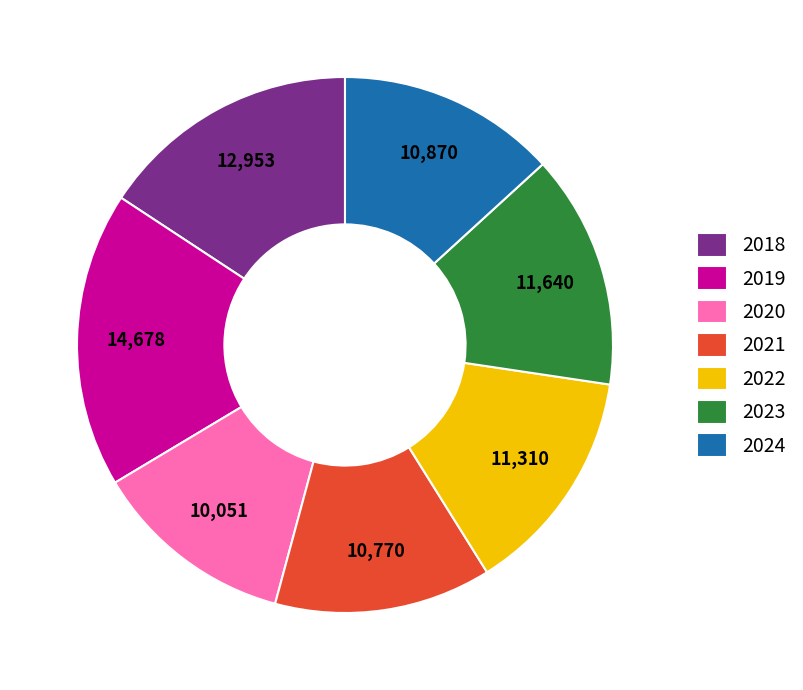

Does 2022 account for over 50% of the chart?

No